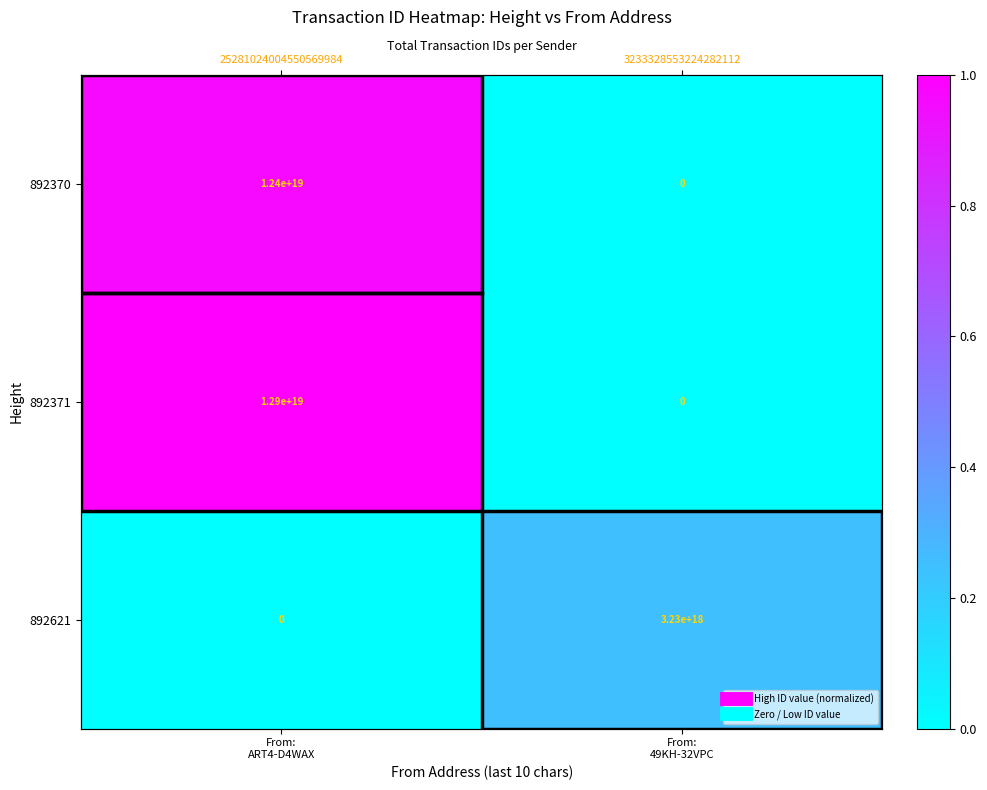

What is the total value across all series at From:
49KH-32VPC?

0.3